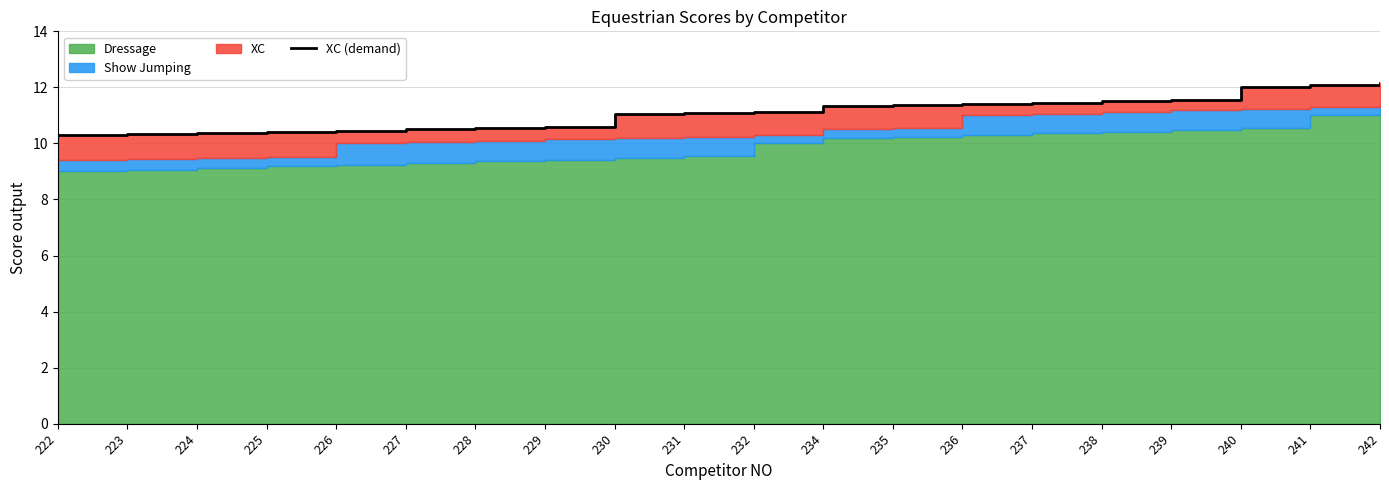

The value at 237 is 11.4. True or false?

True